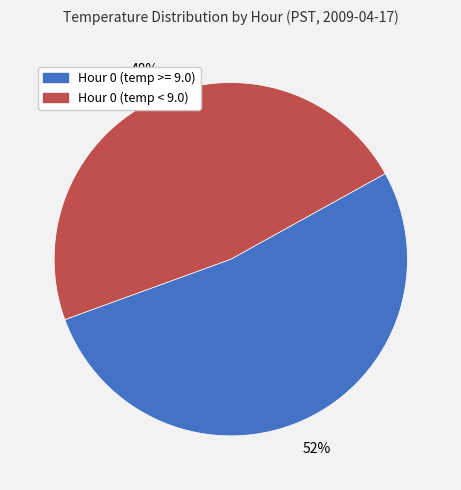

Is there a majority slice in this chart?

Yes